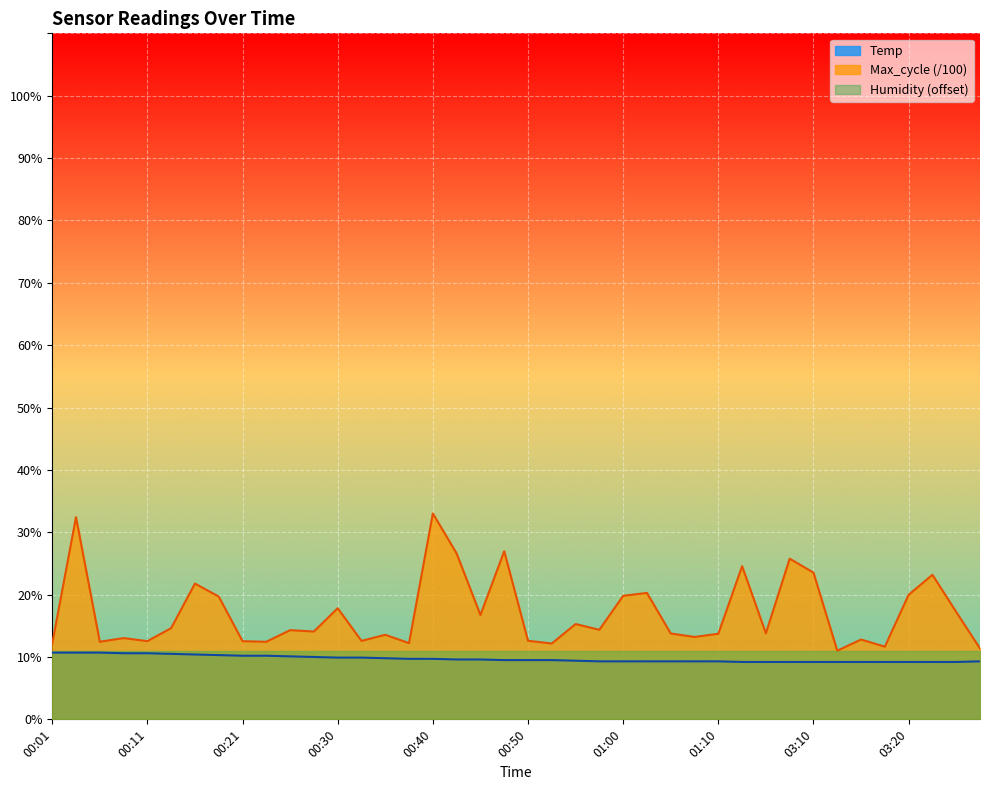

What is the label of the 36th point from the right?

00:11